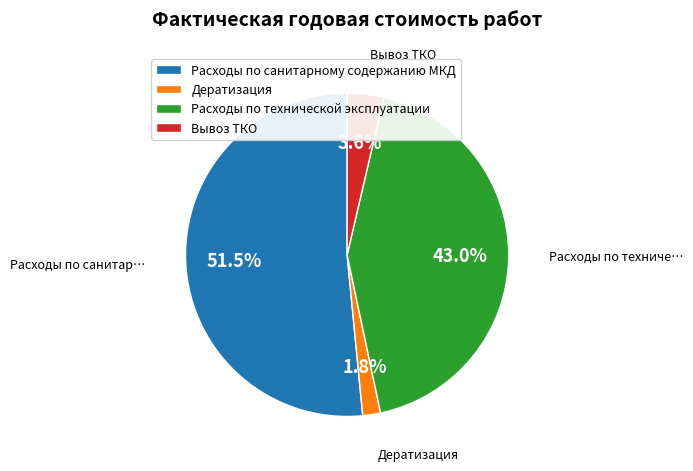

Which slice is the smallest?

Дератизация